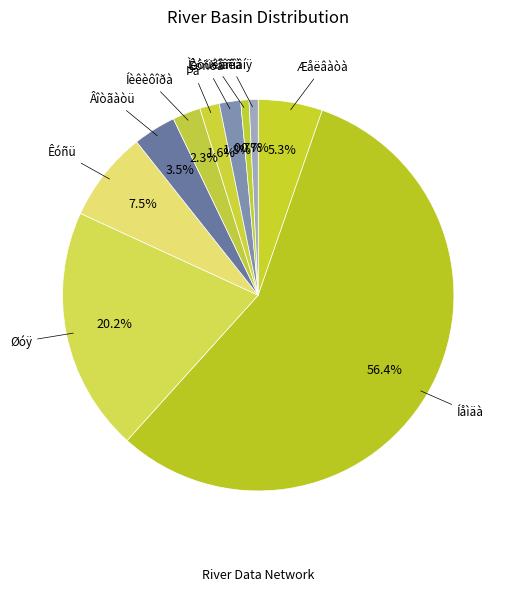

How many slices are in this pie chart?

10